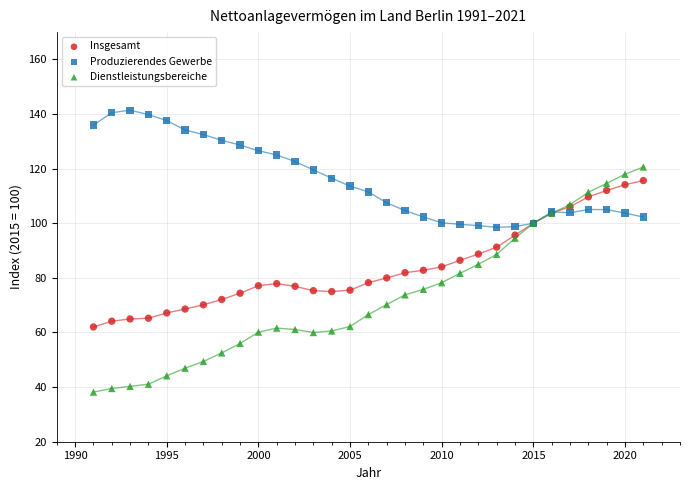

What are all the series names shown in the legend?

Insgesamt, Produzierendes Gewerbe, Dienstleistungsbereiche